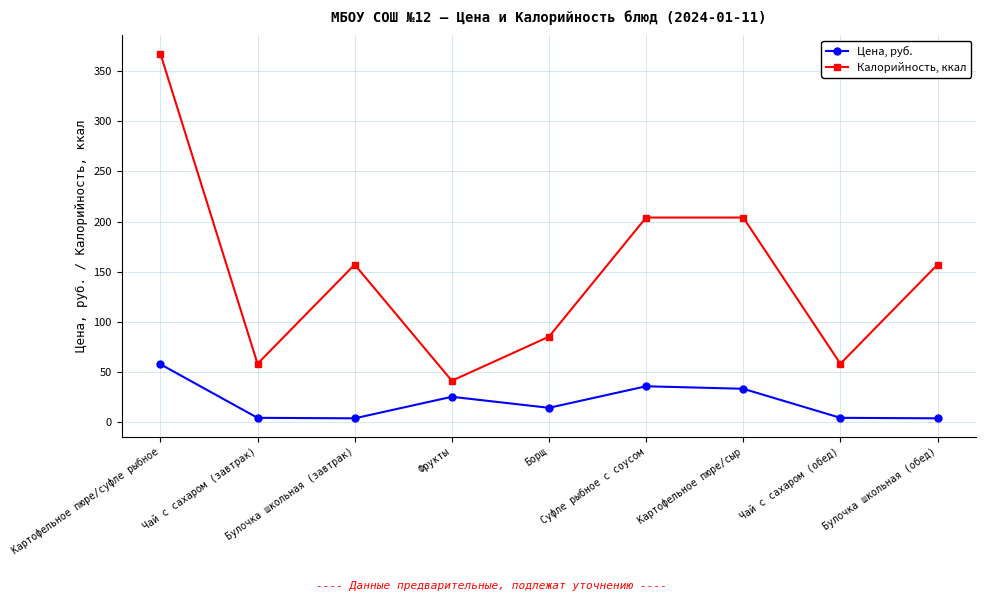

Which series changed the most between Картофельное пюре/суфле рыбное and Суфле рыбное с соусом?

Калорийность, ккал